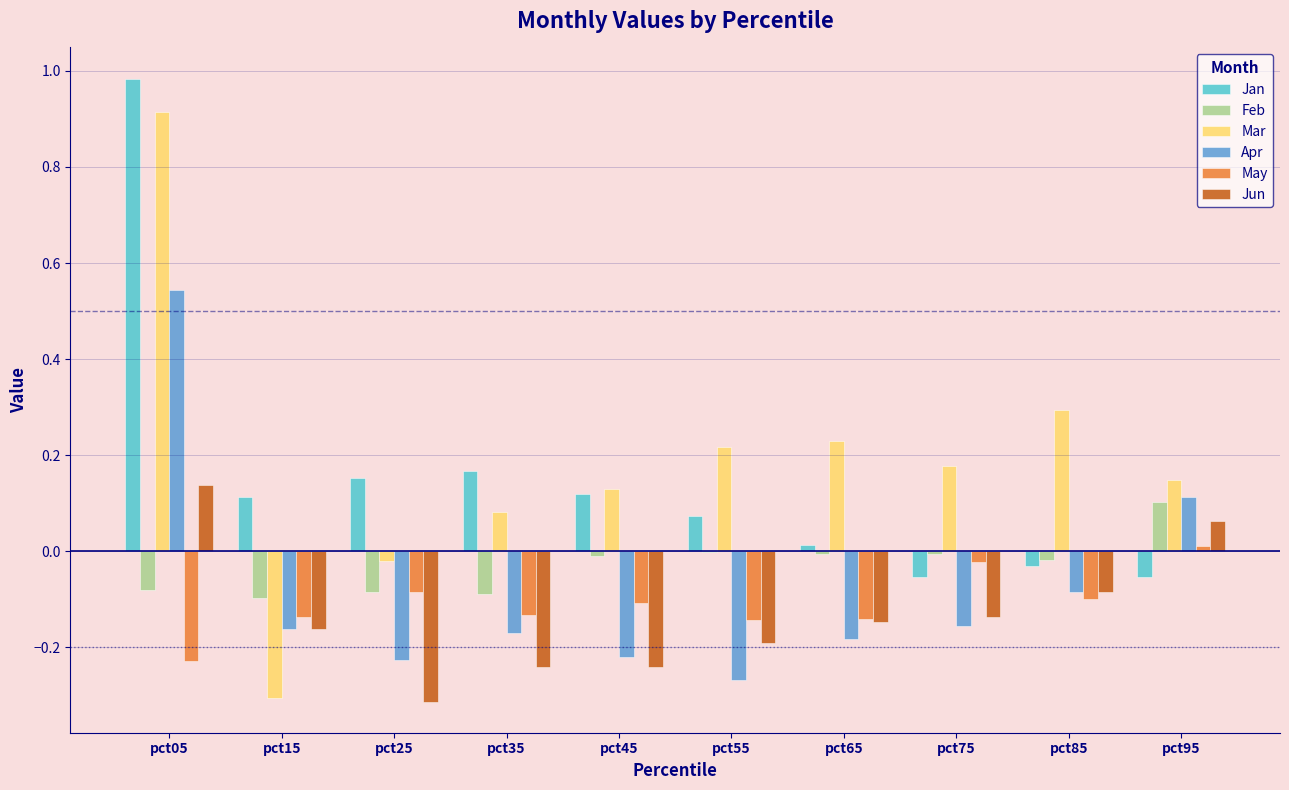

At which category is the sum across all series the highest?

pct05